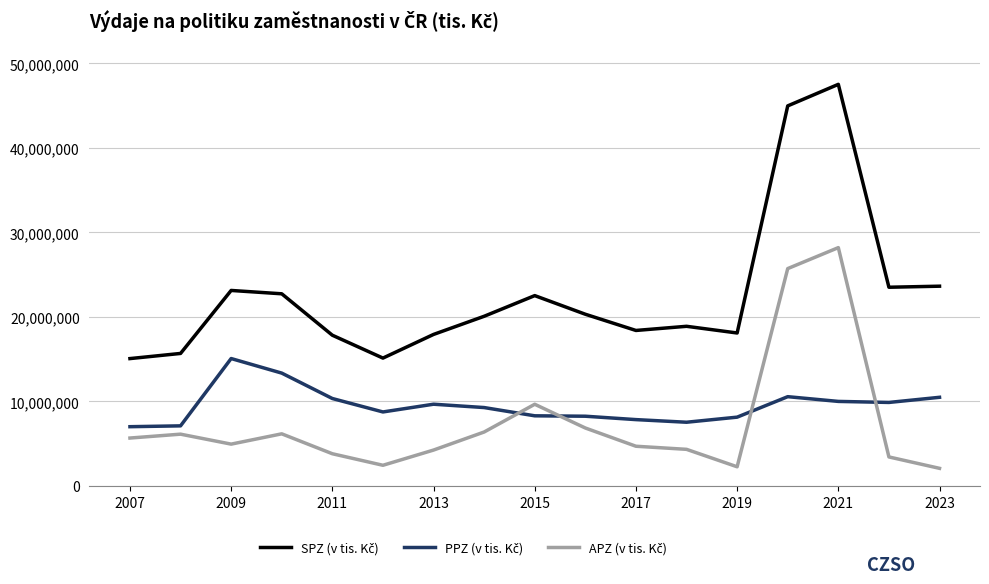

What is the smallest value displayed?

2088676